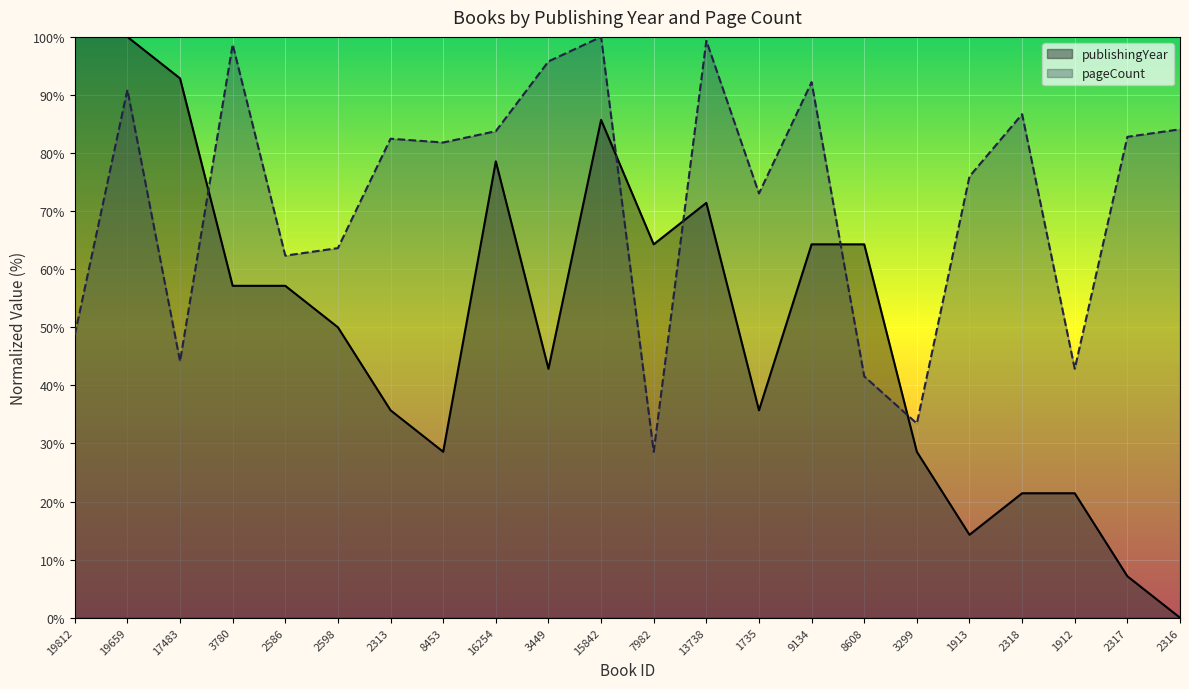

How many times do publishingYear and pageCount cross each other?

5